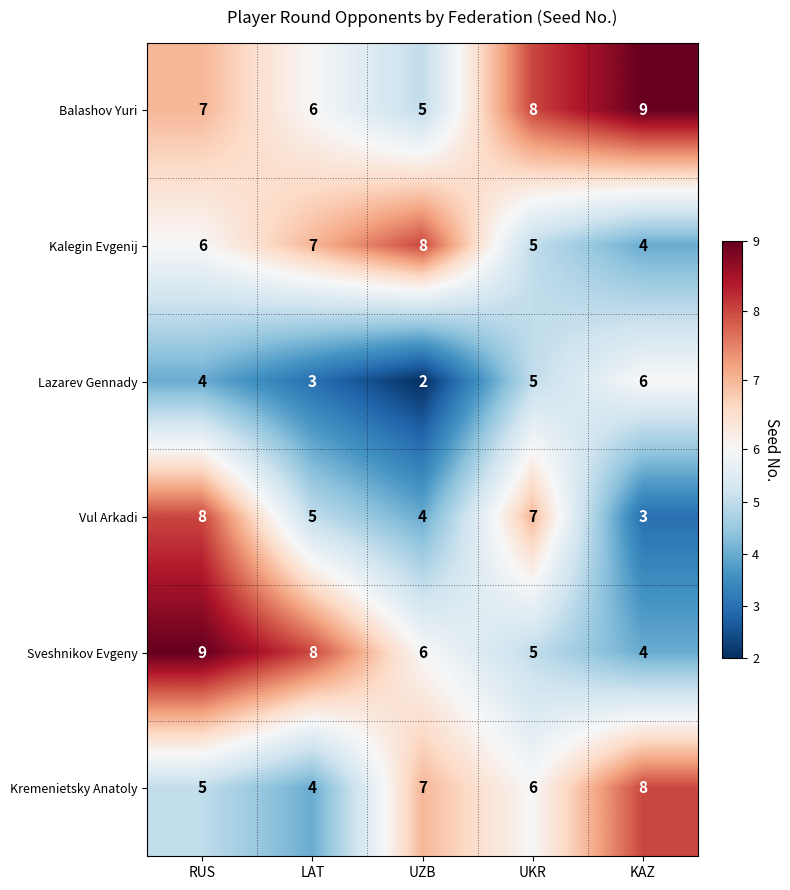

What is the difference between the second highest and minimum values in the Kremenietsky Anatoly series?

3